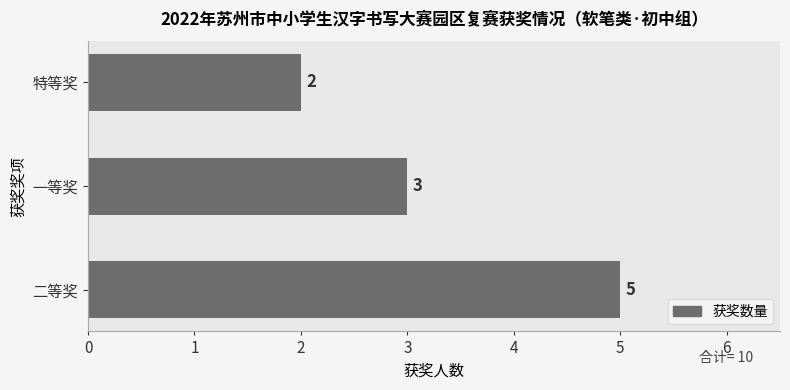

Approximately how many times larger is the value at 特等奖 compared to 二等奖?

0.4